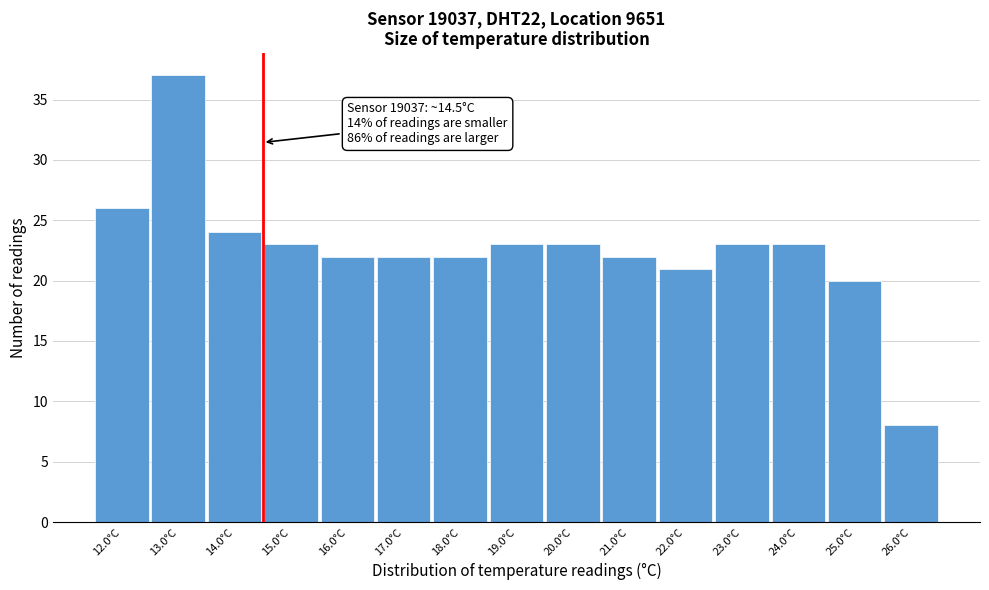

Over which range of the x-axis is the bar tallest?

12.5 to 13.5